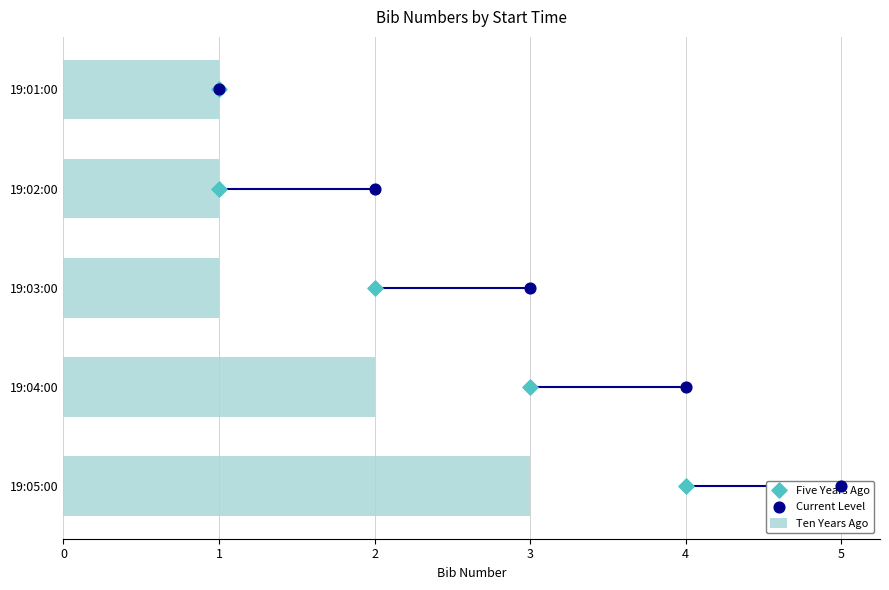

The value of Ten Years Ago at 19:02:00 is 1. True or false?

True